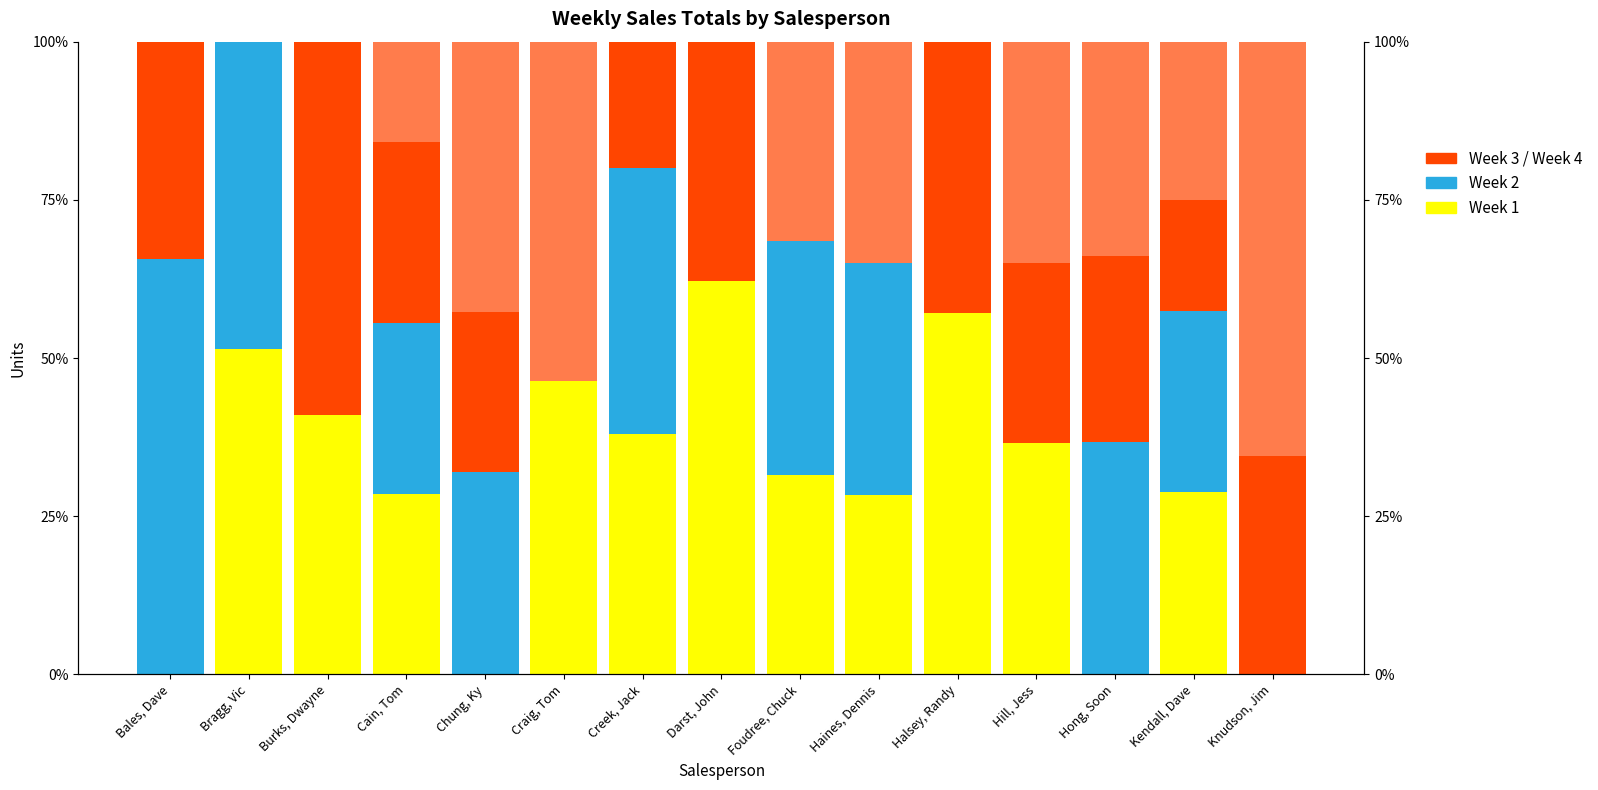

How many data points does each series have?

15